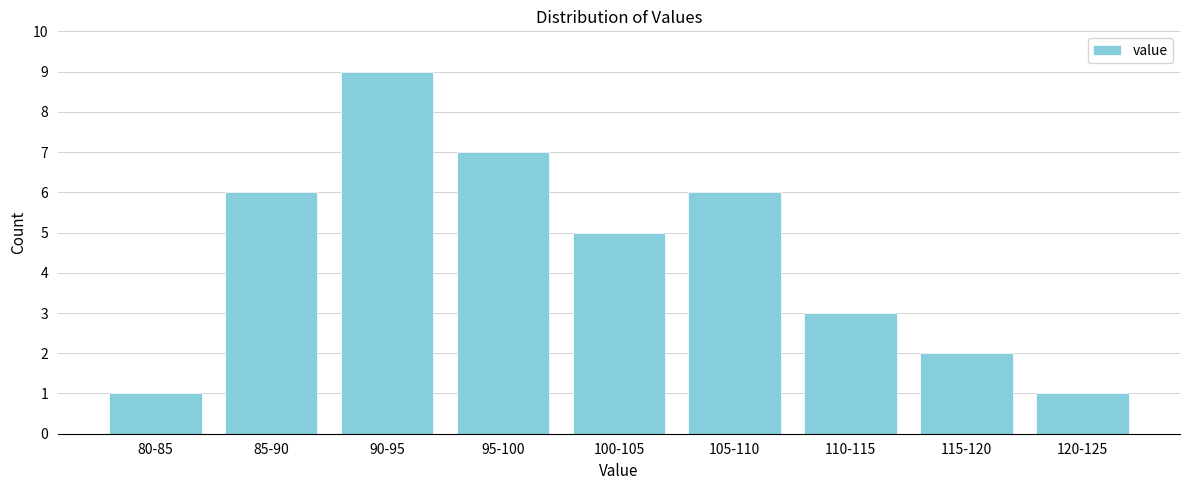

Reading left to right, what are all the values shown in this chart?

80-85=1	85-90=6	90-95=9	95-100=7	100-105=5	105-110=6	110-115=3	115-120=2	120-125=1